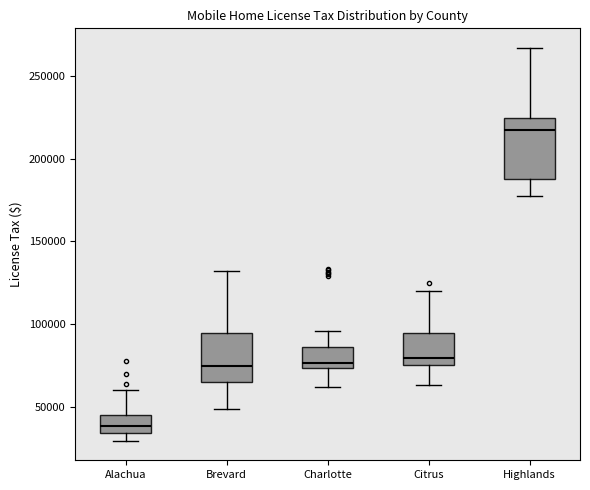

Where does the upper whisker of the box for Citrus end on the y-axis? The values are not printed on the chart, so give them approximately, as read against the axis.

120000